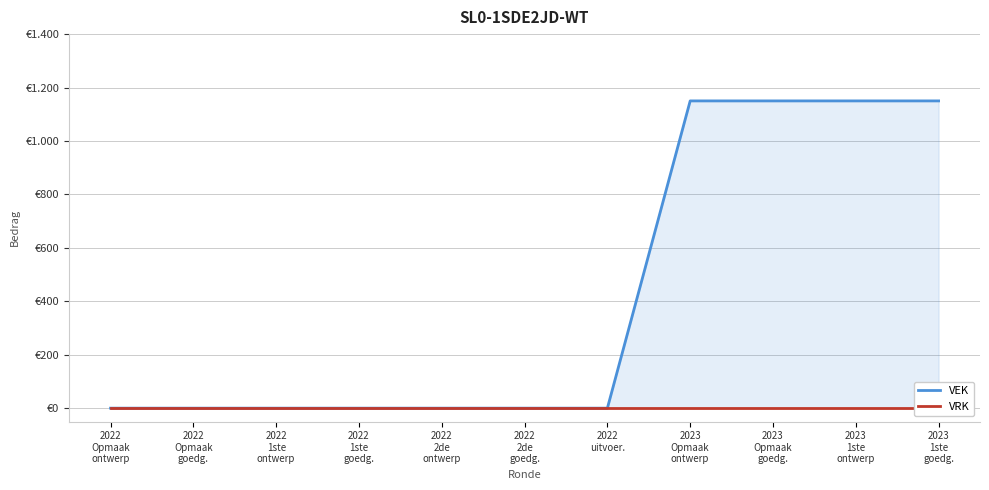

Which series has the largest range (max minus min)?

VEK